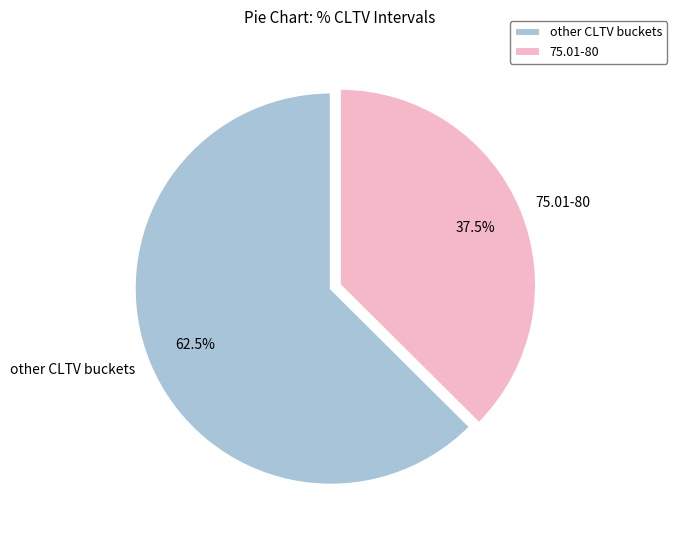

Combined, do 75.01-80 and other CLTV buckets account for over 50%?

Yes